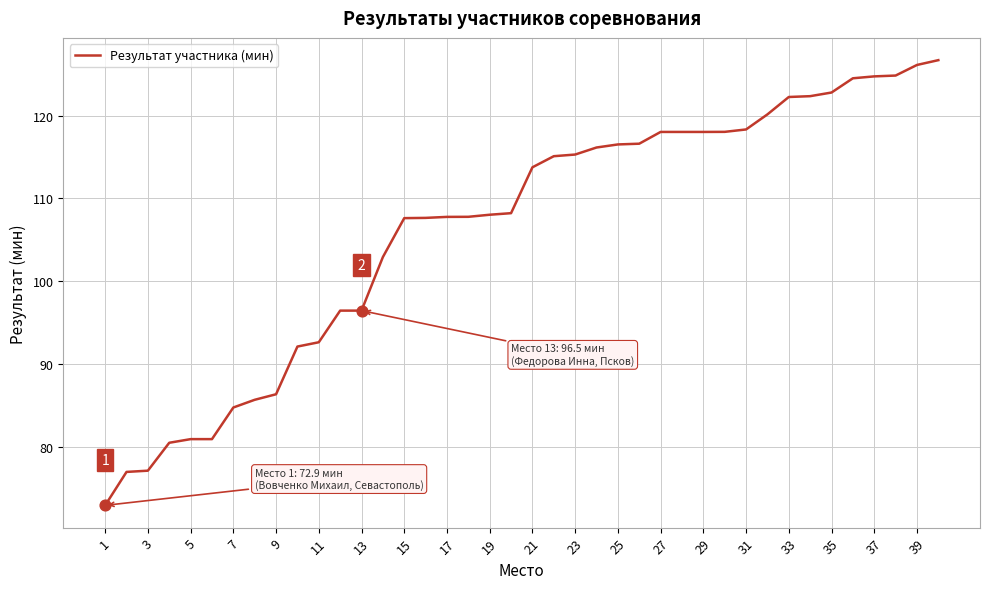

What is the greatest value displayed?

126.7